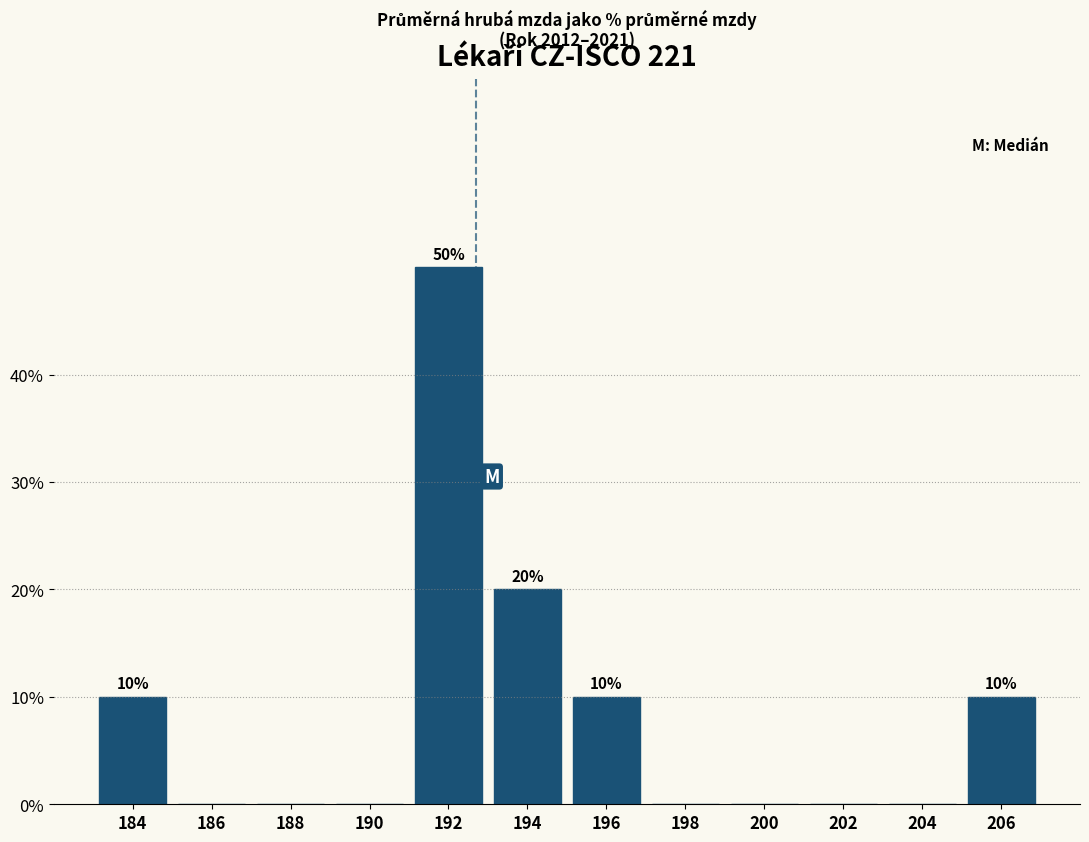

Over which range of the x-axis is the bar tallest?

191 to 193